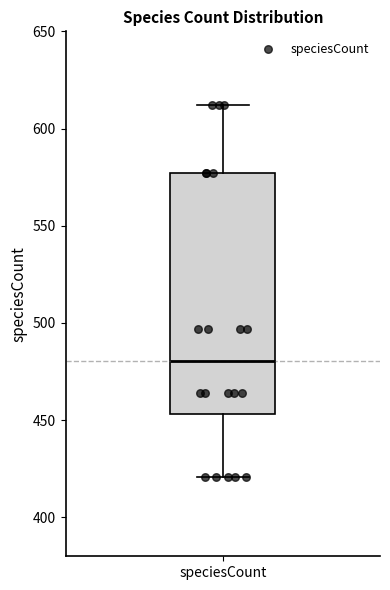

Read this box plot against the y-axis: the position of the median line, the range covered by the box, and the ends of both whiskers. The values are not printed on the chart, so give them approximately, as read against the axis.

median 480, box 455 to 575, whiskers 420 to 610